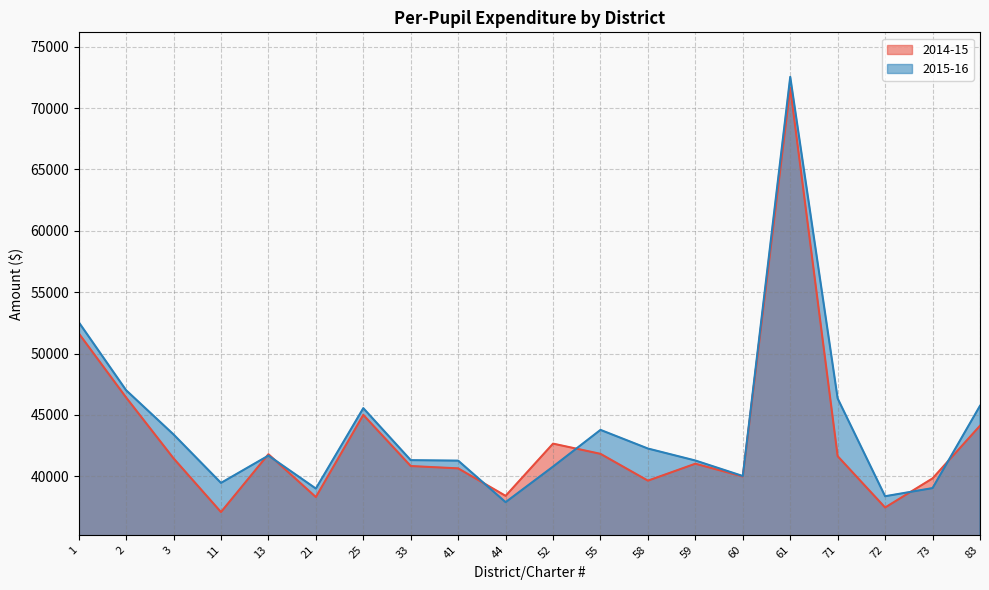

How many data points does each series have?

20